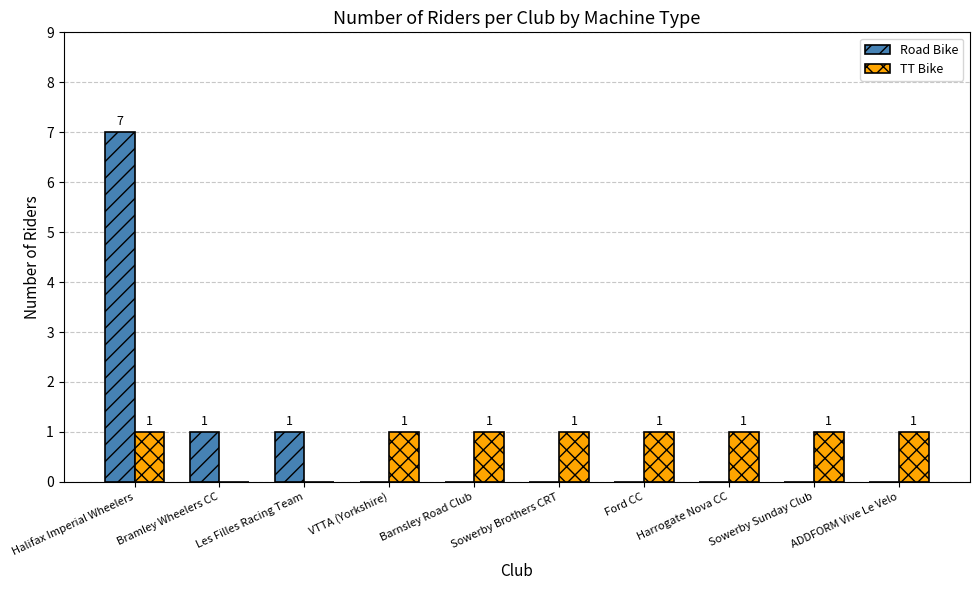

Is the value of TT Bike at Barnsley Road Club greater than the value of Road Bike at VTTA (Yorkshire)?

Yes